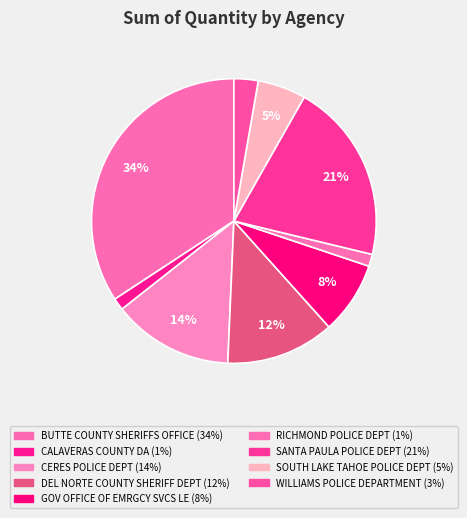

How many slices are in this pie chart?

9